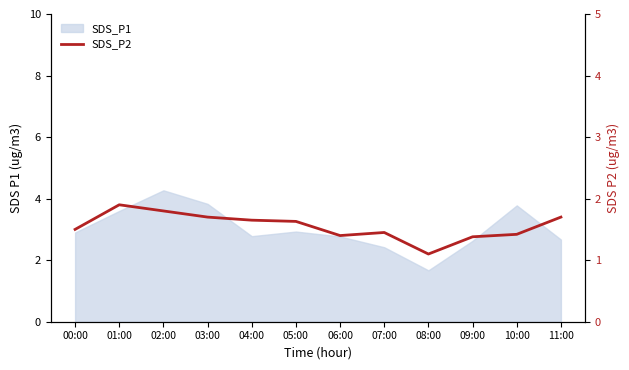

Which has a higher value, 05:00 or 00:00?

05:00